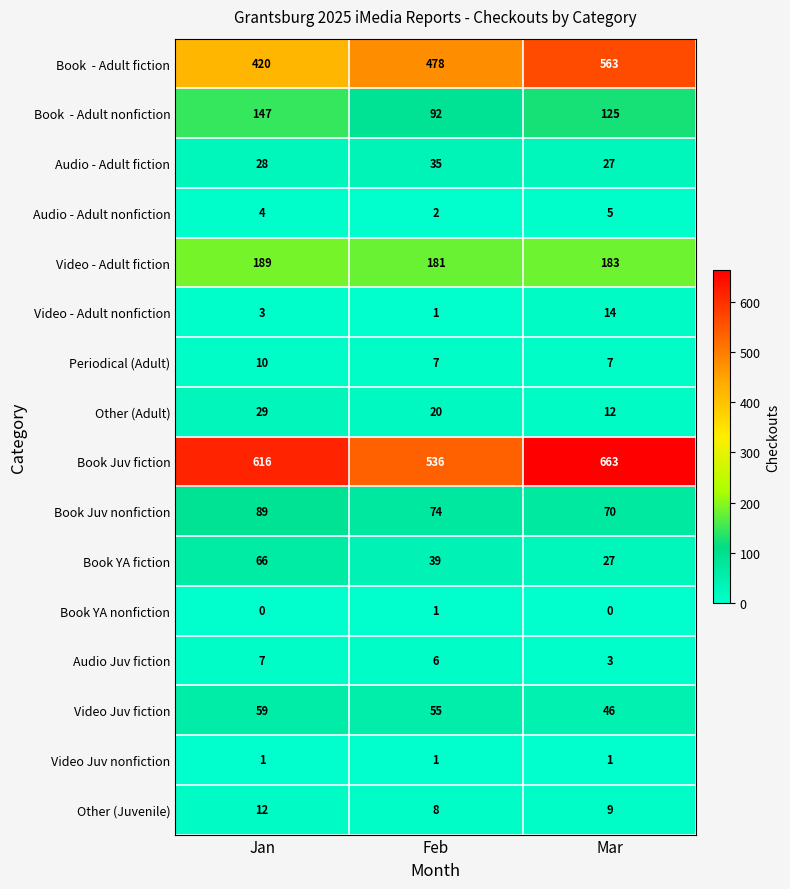

What is the sum of the Book Juv fiction values at Jan and Feb?

1152